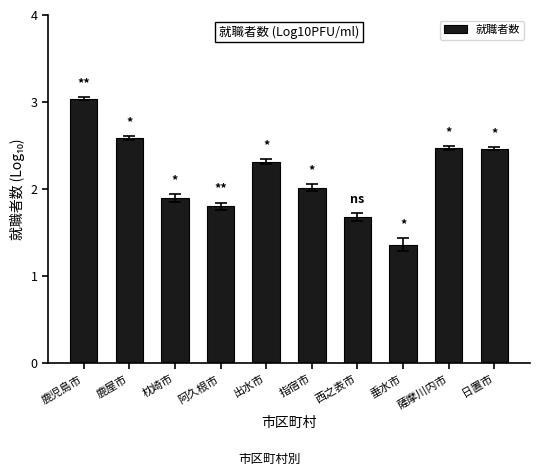

What is the sum of the values at 西之表市 and 鹿児島市?

4.7